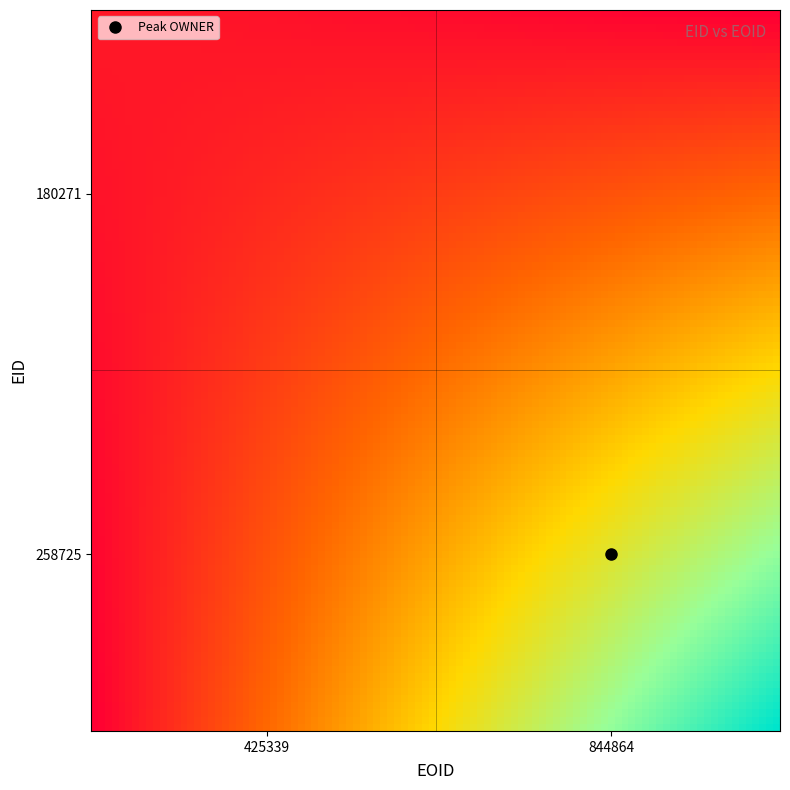

Reading left to right, extract all data points from this chart.

180271: 180271=10968	258725=0
258725: 180271=0	258725=180296